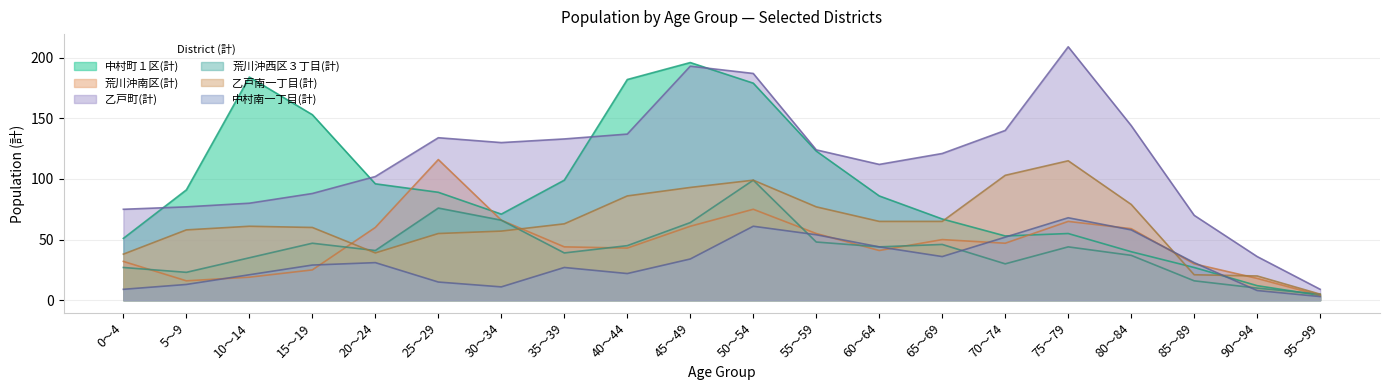

What is the total value across all series at 60～64?

392